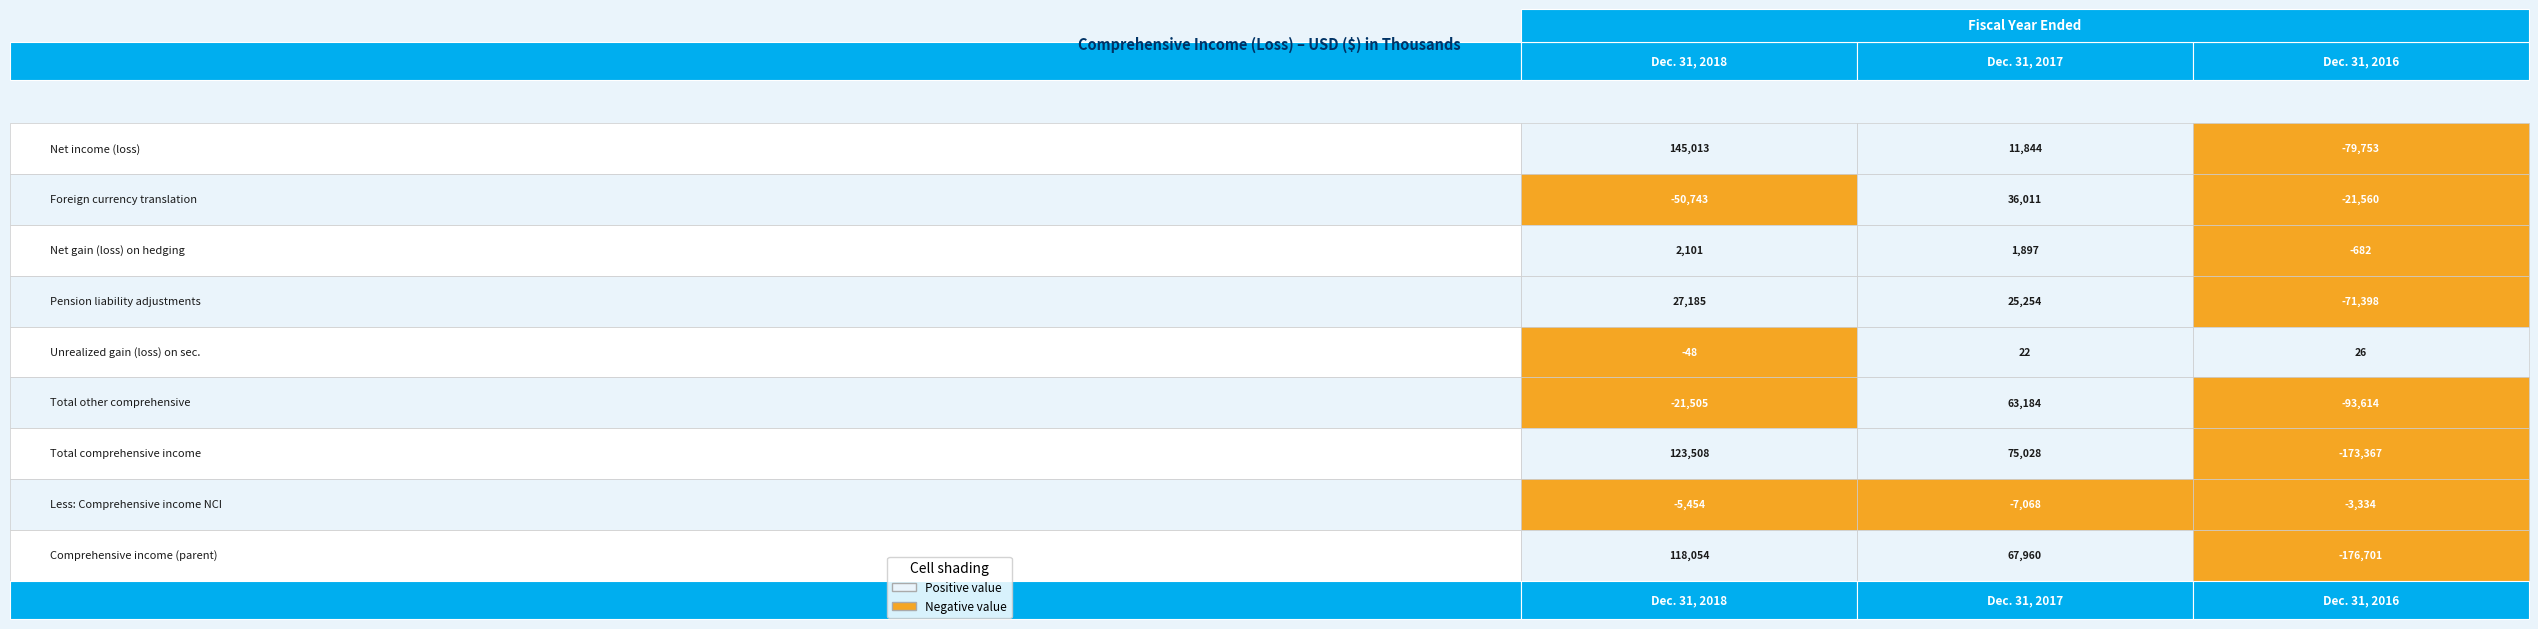

Reading left to right, list all the values displayed in this chart.

Net income (loss): 145013	11844	-79753
Foreign currency translation: -50743	36011	-21560
Net gain (loss) on hedging: 2101	1897	-682
Pension liability adjustments: 27185	25254	-71398
Unrealized gain (loss) on sec.: -48	22	26
Total other comprehensive: -21505	63184	-93614
Total comprehensive income: 123508	75028	-173367
Less: Comprehensive income NCI: -5454	-7068	-3334
Comprehensive income (parent): 118054	67960	-176701